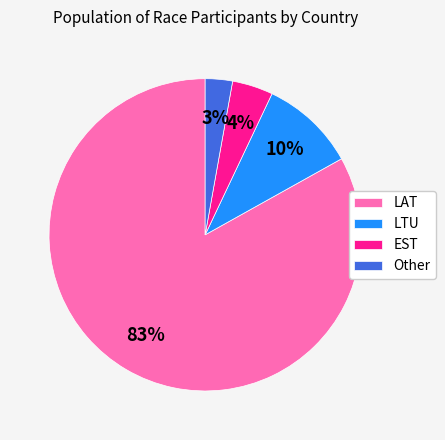

To the nearest percent, what is the difference between the largest and smallest slice percentages?

80%